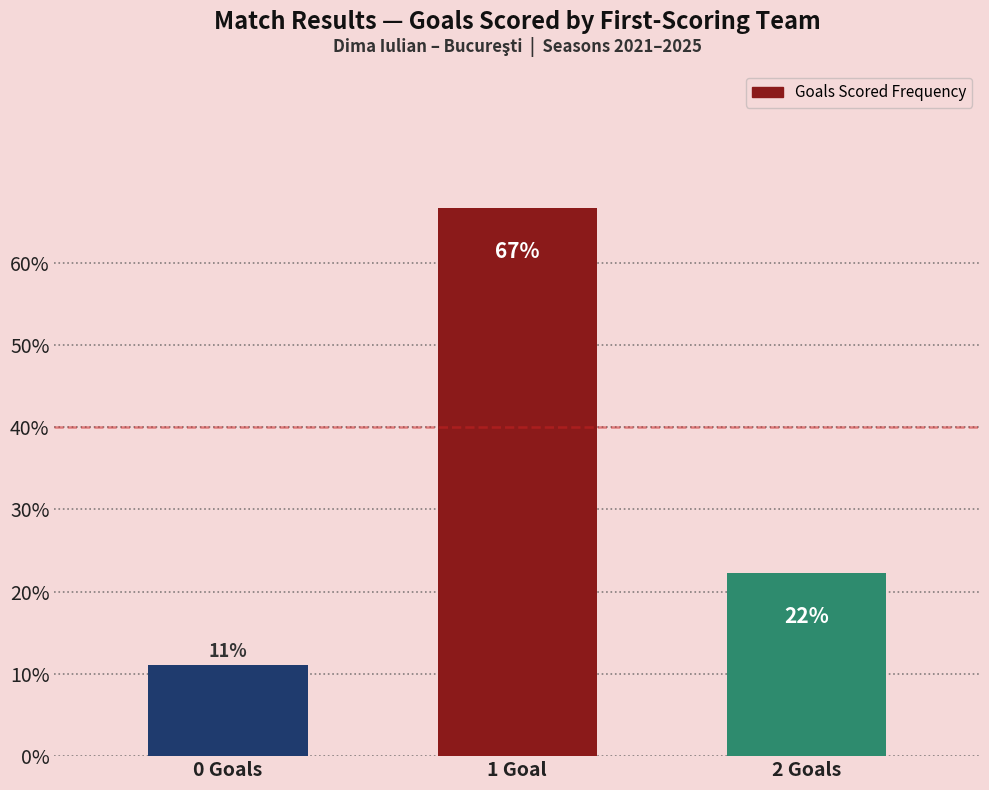

List the labels in order of value, largest first.

1 Goal, 2 Goals, 0 Goals